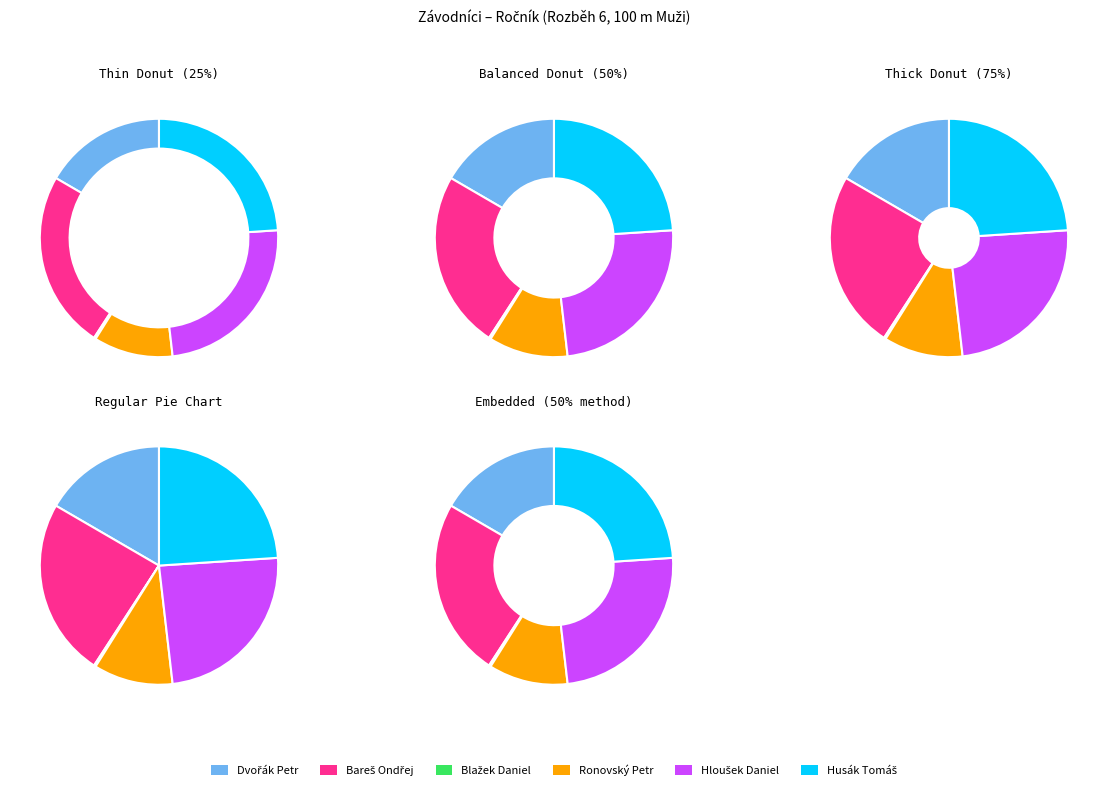

To the nearest percent, what is the difference between the Hloušek Daniel and Blažek Daniel slice percentages?

24%